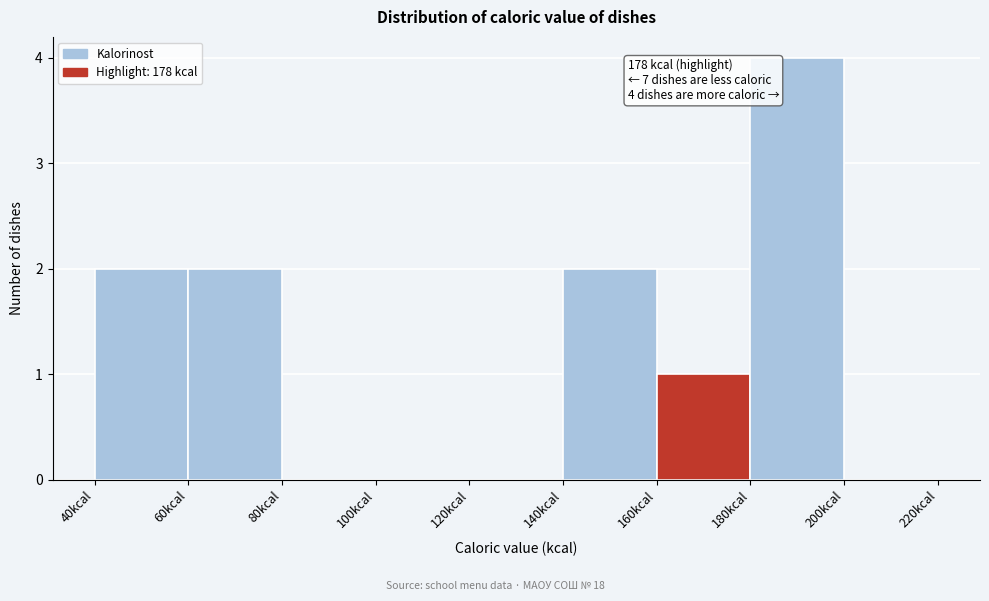

Over which range of the x-axis is the bar tallest?

180 to 200